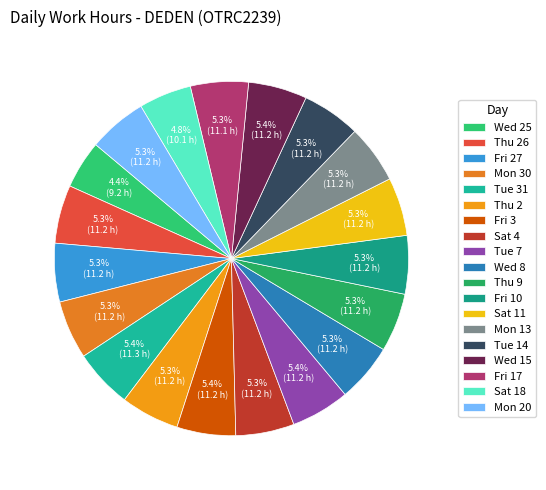

Count the number of slices in the pie.

19